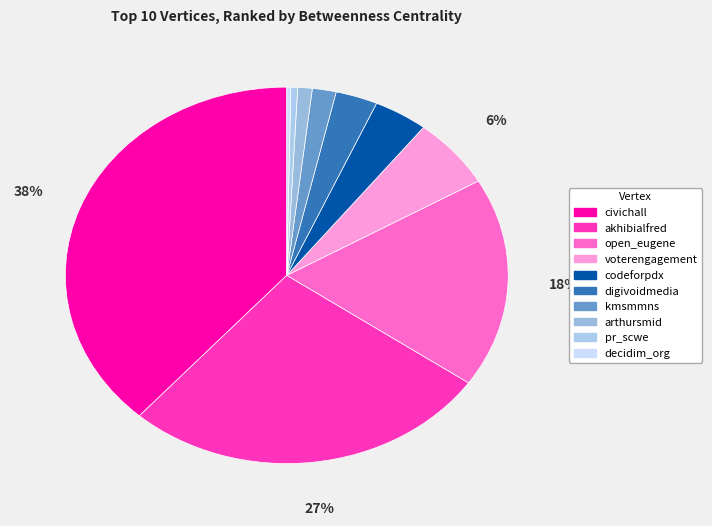

Does any single category account for the majority?

No